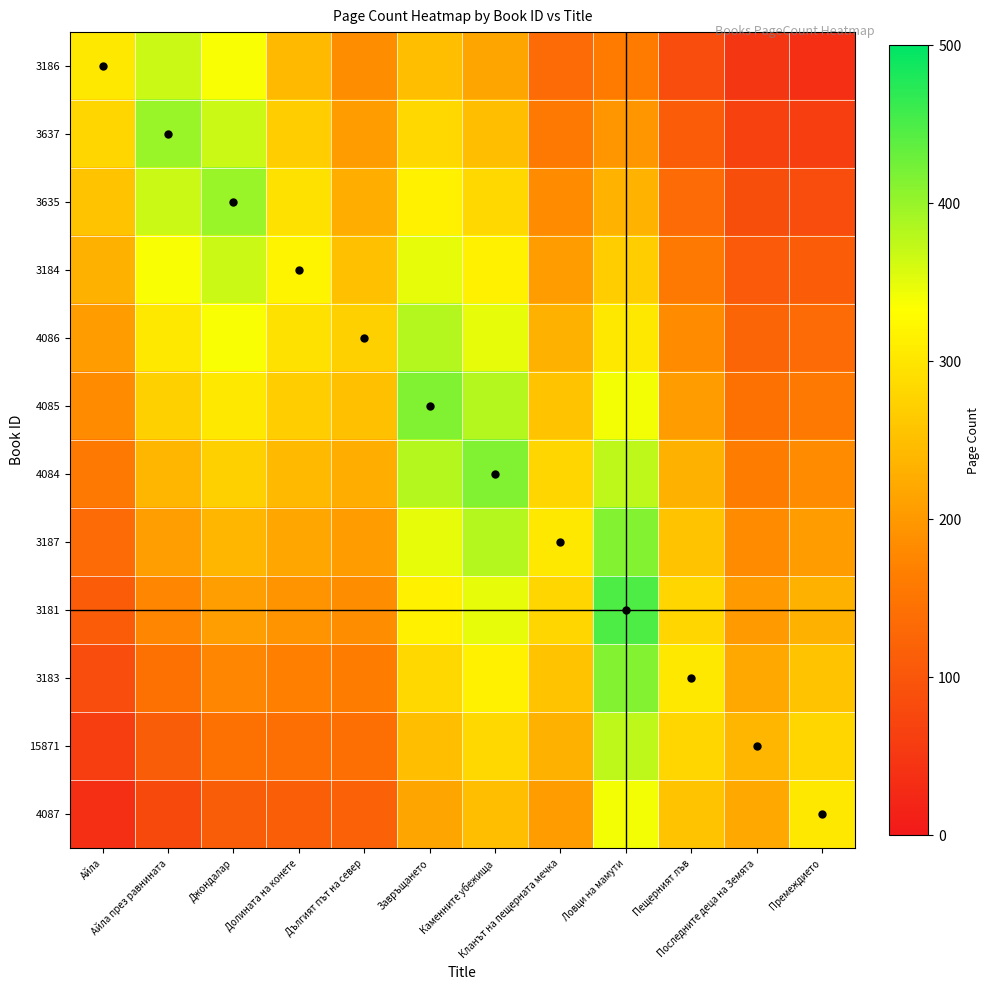

Reading right to left, extract all data points from this chart.

3186: Премеждието=36.5	Последните деца на Земята=48.0	Пещерният лъв=85.1	Ловци на мамути=161.3	Кланът на пещерната мечка=133.8	Каменните убежища=216.3	Завръщането=249.6	Дългият път на север=185.0	Долината на конете=243.2	Джондалар=336.0	Айла през равнината=368.0	Айла=304.0
3637: Премеждието=60.8	Последните деца на Земята=67.2	Пещерният лъв=109.4	Ловци на мамути=197.1	Кланът на пещерната мечка=158.1	Каменните убежища=249.6	Завръщането=282.9	Дългият път на север=206.7	Долината на конете=268.8	Джондалар=368.0	Айла през равнината=400.0	Айла=279.7
3635: Премеждието=85.1	Последните деца на Земята=86.4	Пещерният лъв=133.8	Ловци на мамути=233.0	Кланът на пещерната мечка=182.4	Каменните убежища=282.9	Завръщането=316.2	Дългият път на север=228.5	Долината на конете=294.4	Джондалар=400.0	Айла през равнината=368.0	Айла=255.4
3184: Премеждието=109.4	Последните деца на Земята=105.6	Пещерният лъв=158.1	Ловци на мамути=268.8	Кланът на пещерната мечка=206.7	Каменните убежища=316.2	Завръщането=349.4	Дългият път на север=250.2	Долината на конете=320.0	Джондалар=368.0	Айла през равнината=336.0	Айла=231.0
4086: Премеждието=133.8	Последните деца на Земята=124.8	Пещерният лъв=182.4	Ловци на мамути=304.6	Кланът на пещерната мечка=231.0	Каменните убежища=349.4	Завръщането=382.7	Дългият път на север=272.0	Долината на конете=294.4	Джондалар=336.0	Айла през равнината=304.0	Айла=206.7
4085: Премеждието=158.1	Последните деца на Земята=144.0	Пещерният лъв=206.7	Ловци на мамути=340.5	Кланът на пещерната мечка=255.4	Каменните убежища=382.7	Завръщането=416.0	Дългият път на север=250.2	Долината на конете=268.8	Джондалар=304.0	Айла през равнината=272.0	Айла=182.4
4084: Премеждието=182.4	Последните деца на Земята=163.2	Пещерният лъв=231.0	Ловци на мамути=376.3	Кланът на пещерната мечка=279.7	Каменните убежища=416.0	Завръщането=382.7	Дългият път на север=228.5	Долината на конете=243.2	Джондалар=272.0	Айла през равнината=240.0	Айла=158.1
3187: Премеждието=206.7	Последните деца на Земята=182.4	Пещерният лъв=255.4	Ловци на мамути=412.2	Кланът на пещерната мечка=304.0	Каменните убежища=382.7	Завръщането=349.4	Дългият път на север=206.7	Долината на конете=217.6	Джондалар=240.0	Айла през равнината=208.0	Айла=133.8
3181: Премеждието=231.0	Последните деца на Земята=201.6	Пещерният лъв=279.7	Ловци на мамути=448.0	Кланът на пещерната мечка=279.7	Каменните убежища=349.4	Завръщането=316.2	Дългият път на север=185.0	Долината на конете=192.0	Джондалар=208.0	Айла през равнината=176.0	Айла=109.4
3183: Премеждието=255.4	Последните деца на Земята=220.8	Пещерният лъв=304.0	Ловци на мамути=412.2	Кланът на пещерната мечка=255.4	Каменните убежища=316.2	Завръщането=282.9	Дългият път на север=163.2	Долината на конете=166.4	Джондалар=176.0	Айла през равнината=144.0	Айла=85.1
15871: Премеждието=279.7	Последните деца на Земята=240.0	Пещерният лъв=279.7	Ловци на мамути=376.3	Кланът на пещерната мечка=231.0	Каменните убежища=282.9	Завръщането=249.6	Дългият път на север=141.4	Долината на конете=140.8	Джондалар=144.0	Айла през равнината=112.0	Айла=60.8
4087: Премеждието=304.0	Последните деца на Земята=220.8	Пещерният лъв=255.4	Ловци на мамути=340.5	Кланът на пещерната мечка=206.7	Каменните убежища=249.6	Завръщането=216.3	Дългият път на север=119.7	Долината на конете=115.2	Джондалар=112.0	Айла през равнината=80.0	Айла=36.5